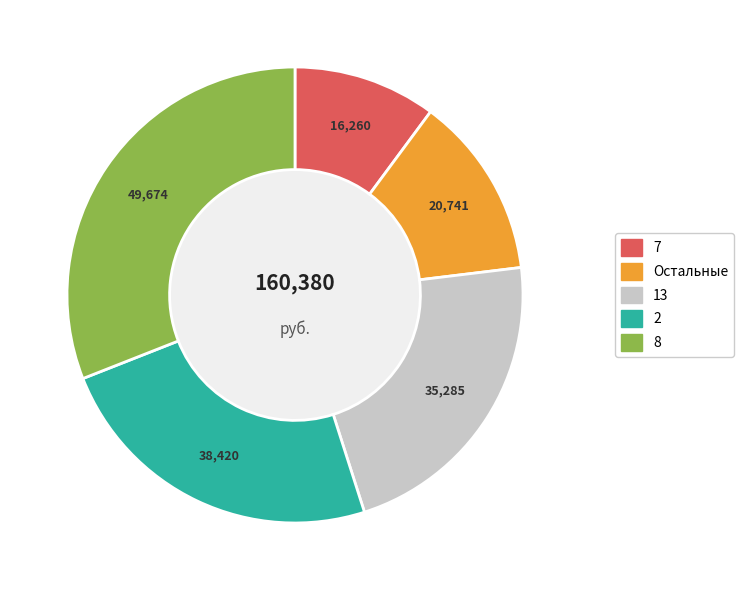

Is there a majority slice in this chart?

No